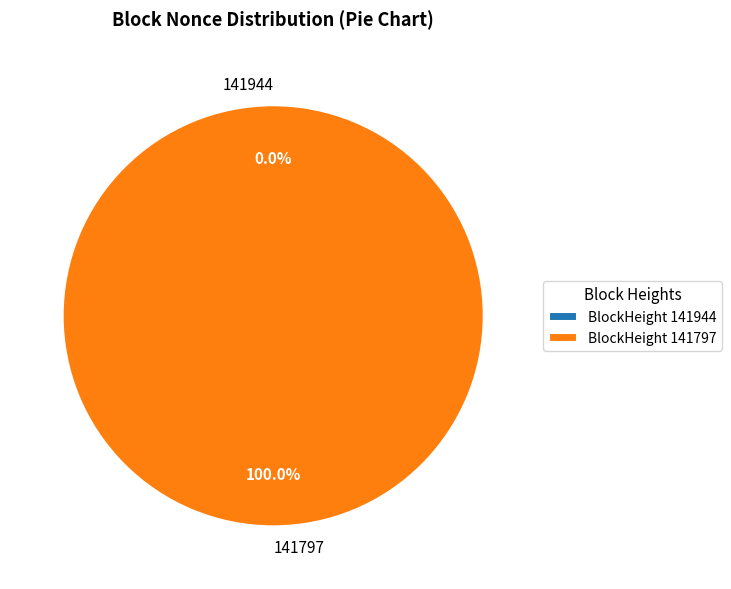

Does any single category account for the majority?

Yes